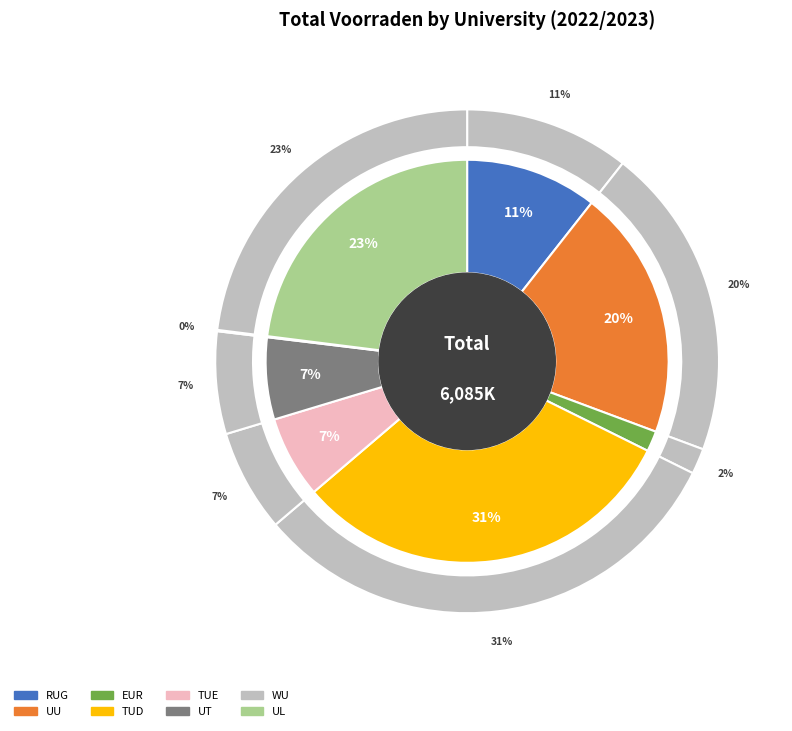

To the nearest percent, what portion does Universiteit Twente represent?

7%